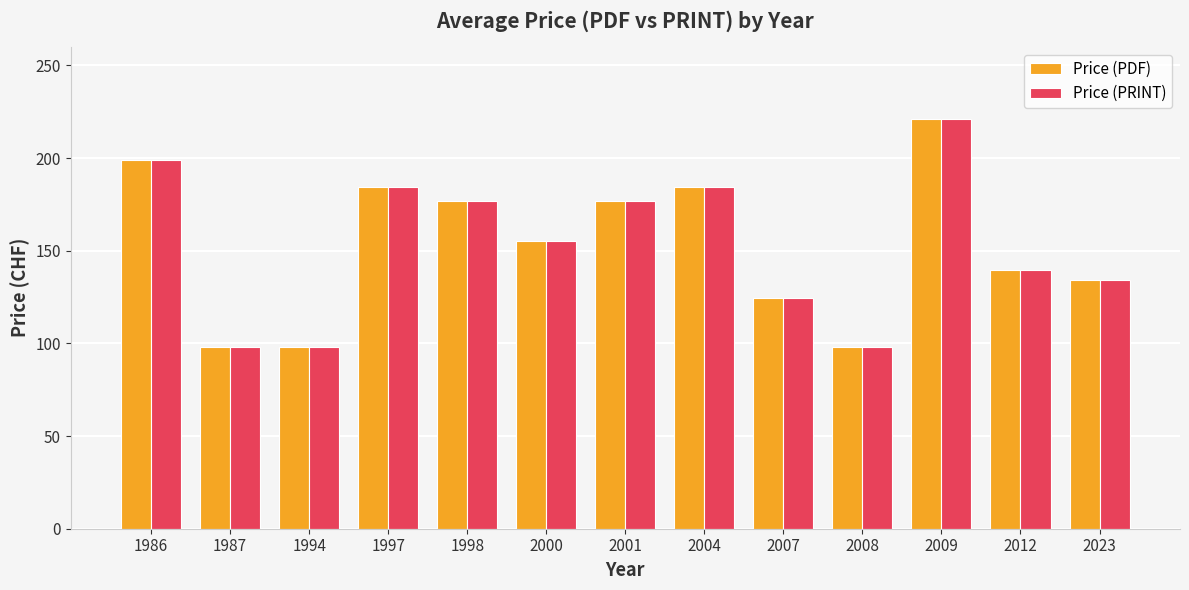

How many distinct data groups are displayed?

2